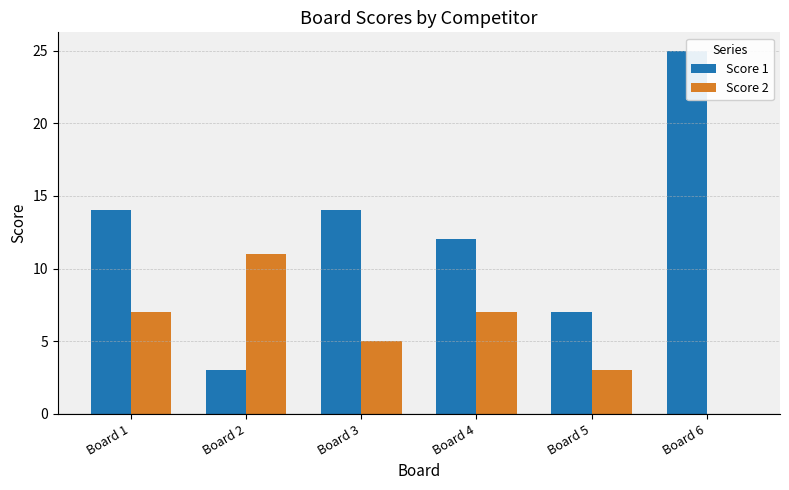

What is the total value across all series at Board 4?

19